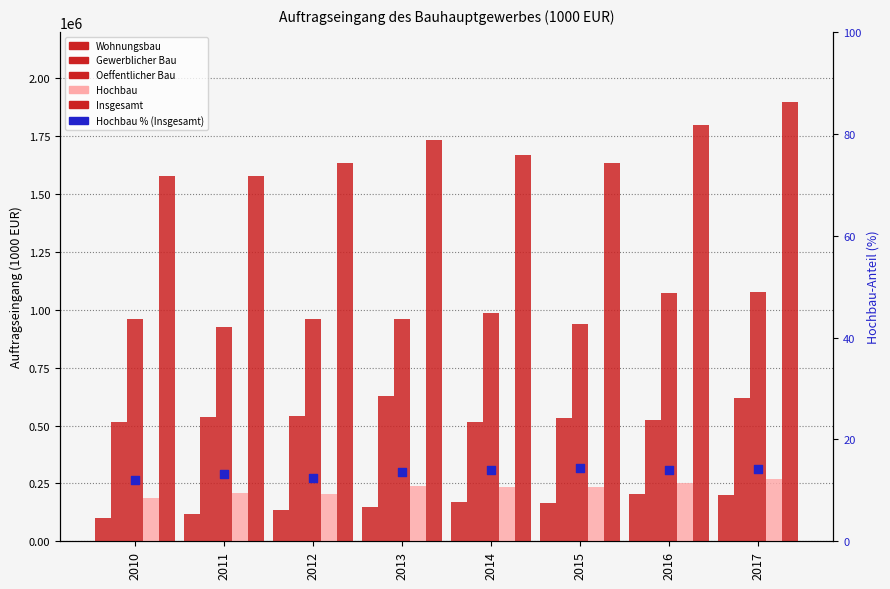

Which series has the widest spread of Y values?

Insgesamt